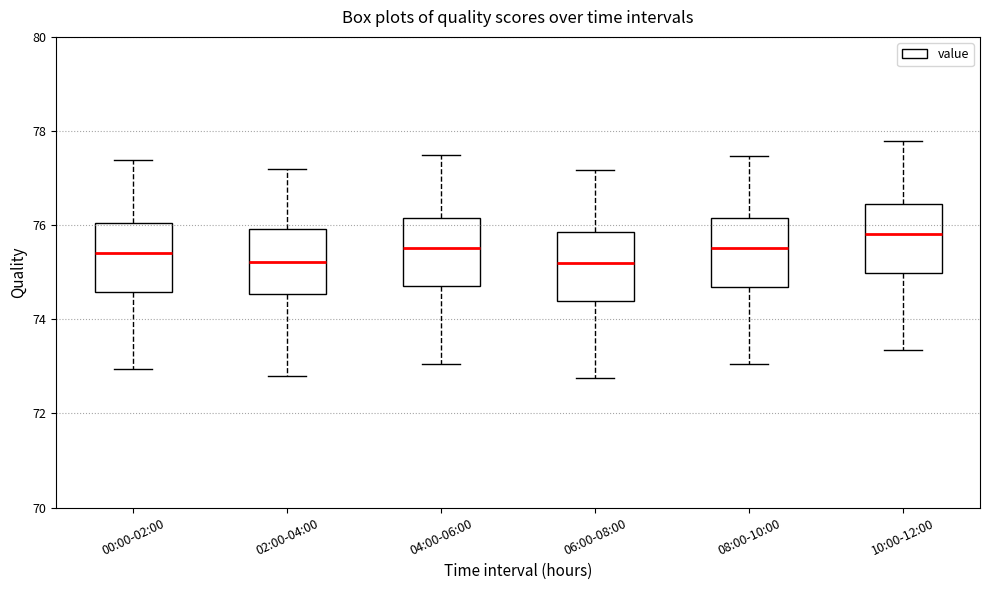

Which box has the highest median line?

10:00-12:00